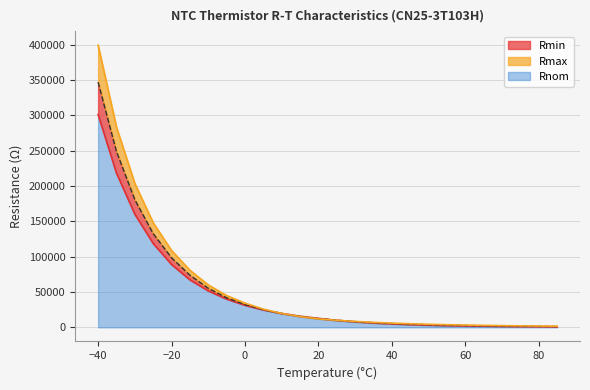

After their last crossing, which series has the higher values: Rnom or Rmin?

Rmin